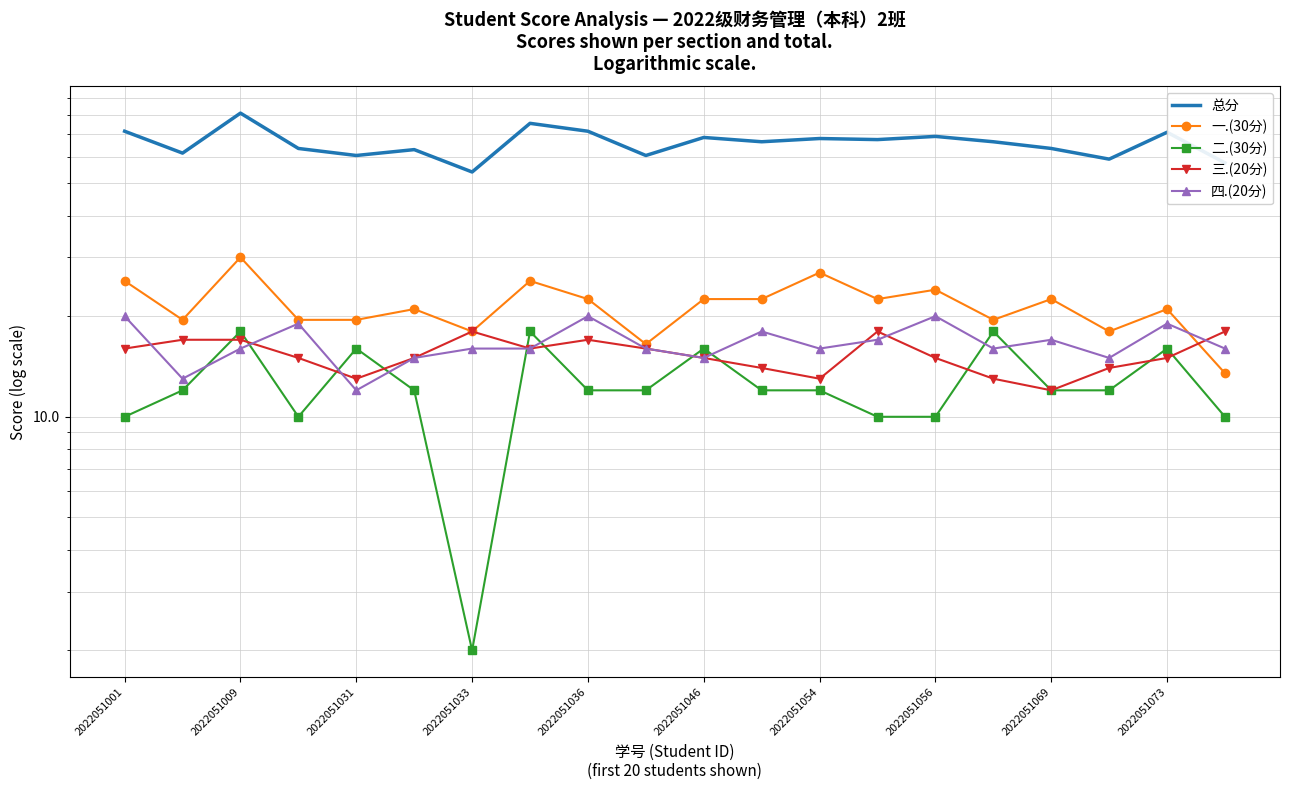

Is the value of 四.(20分) at 16 greater than the value of 一.(30分) at 2022051056?

No